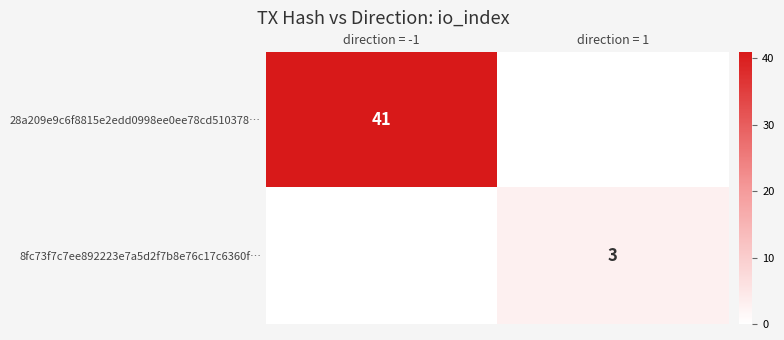

List the labels in order of 28a209e9c6f8815e2edd0998ee0ee78cd510378… value, largest first.

direction = -1, direction = 1